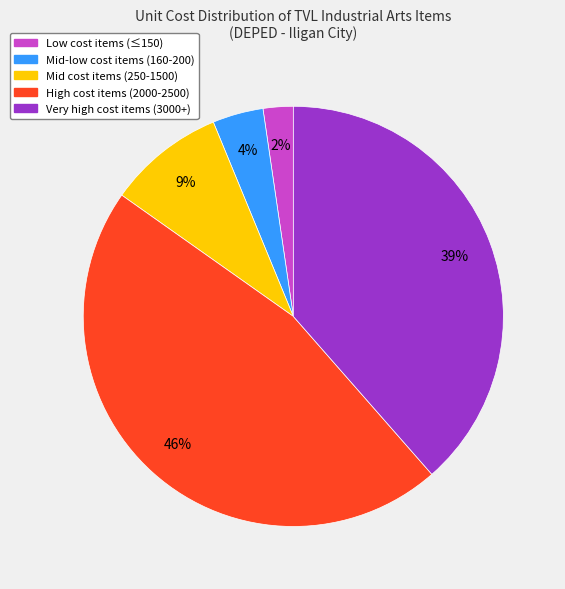

Does any single category account for the majority?

No